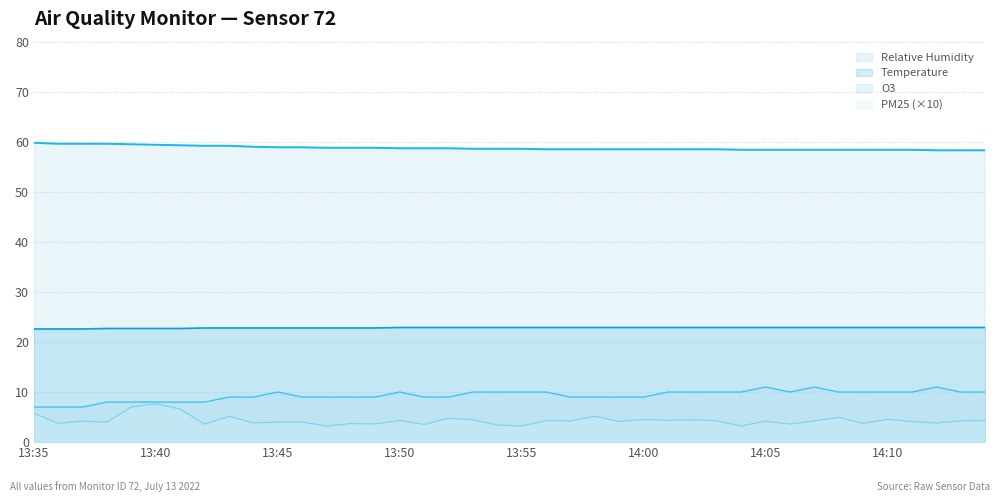

What is the difference between the O3 values at 13:50 and 13:37?

3.0